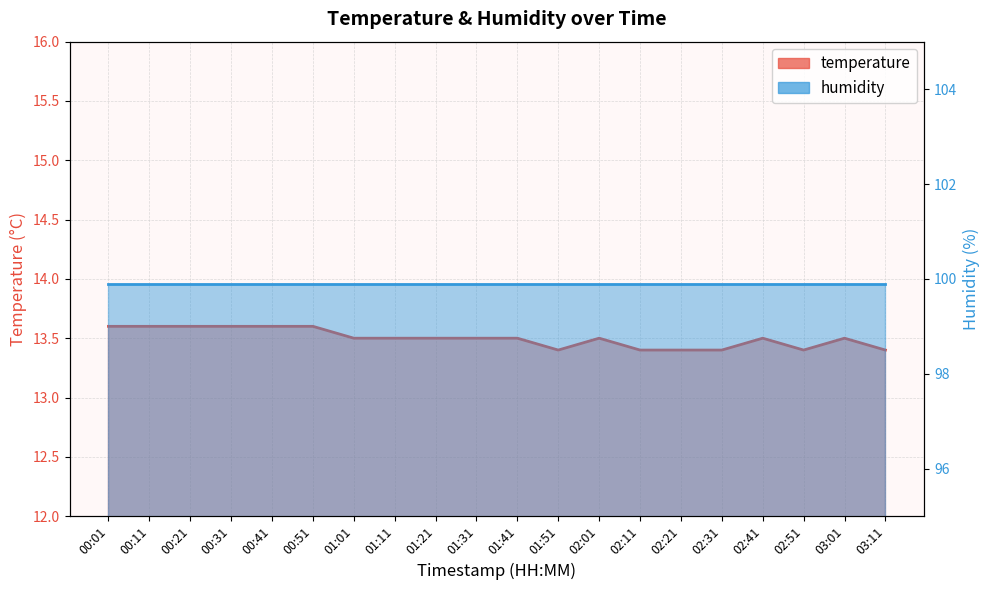

True or false: the data shows 8.2 at 00:21.

False